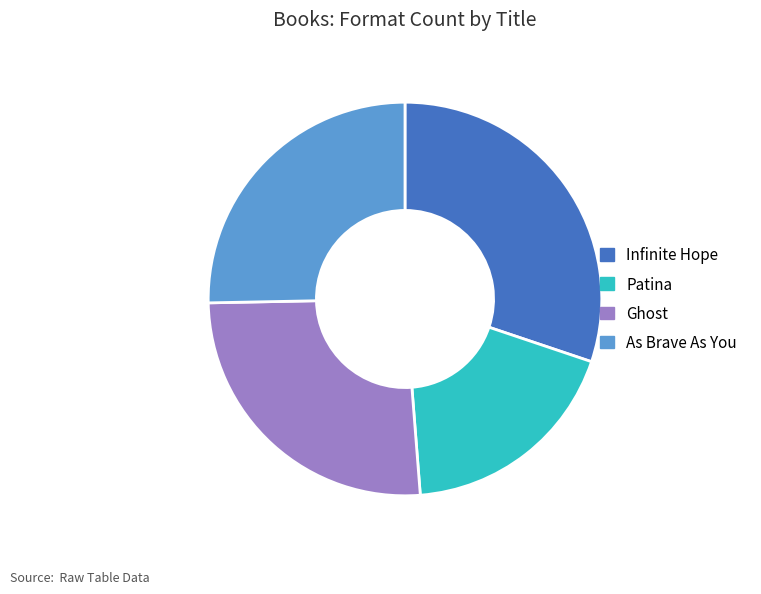

Between Patina and Infinite Hope, which is larger?

Infinite Hope